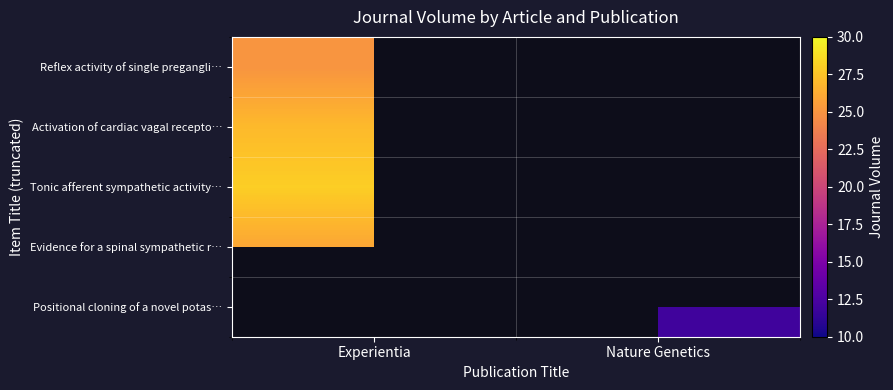

Between Nature Genetics and Experientia, which is larger?

Experientia